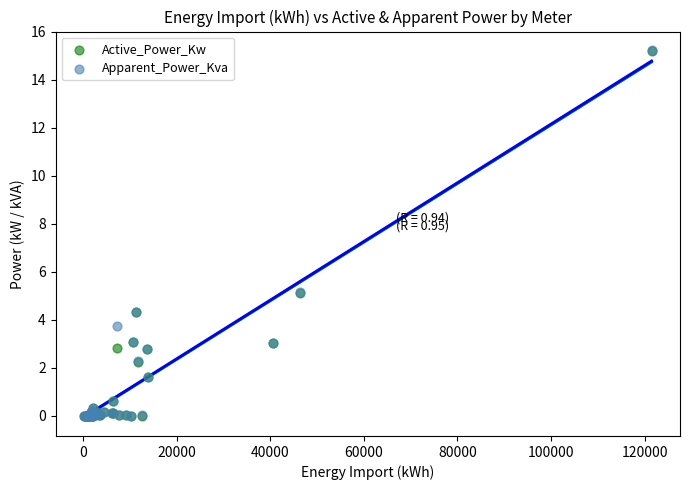

Which series has the largest Y range (max minus min)?

Apparent_Power_Kva